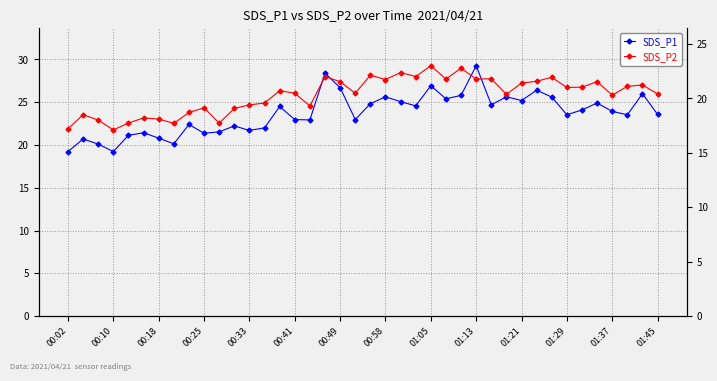

Between 38 and 39, which series saw the biggest shift?

SDS_P1